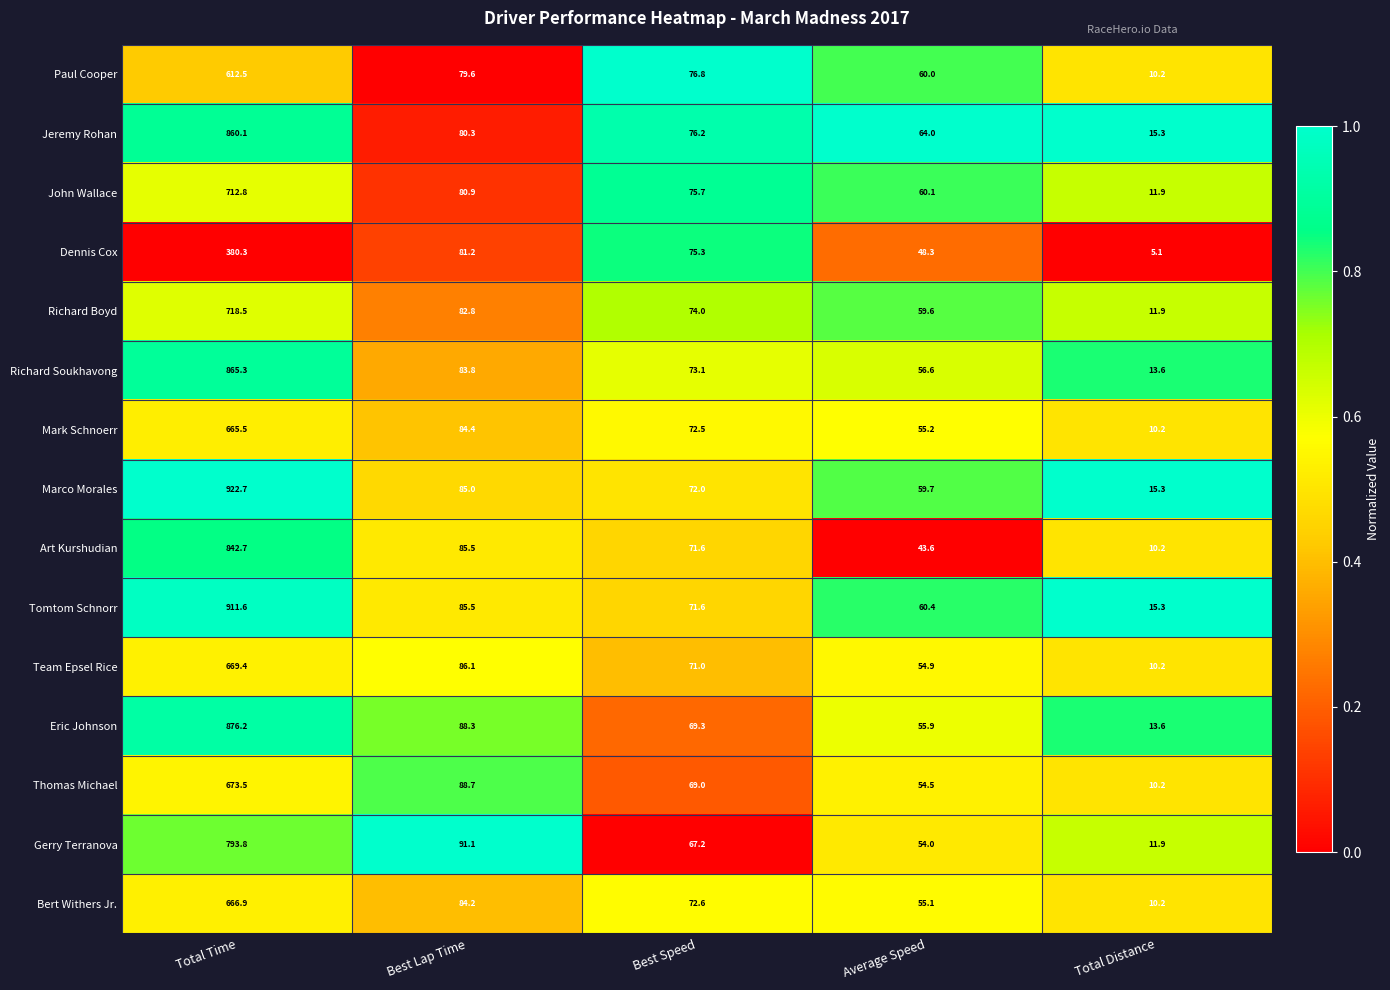

Which series changed the most between Best Lap Time and Total Distance?

Gerry Terranova